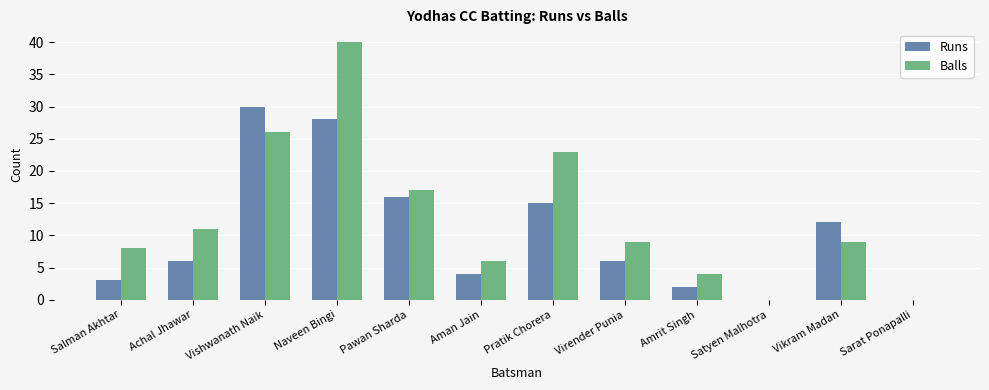

Reading left to right, list all the values displayed in this chart.

Runs: 3	6	30	28	16	4	15	6	2	0	12	0
Balls: 8	11	26	40	17	6	23	9	4	0	9	0